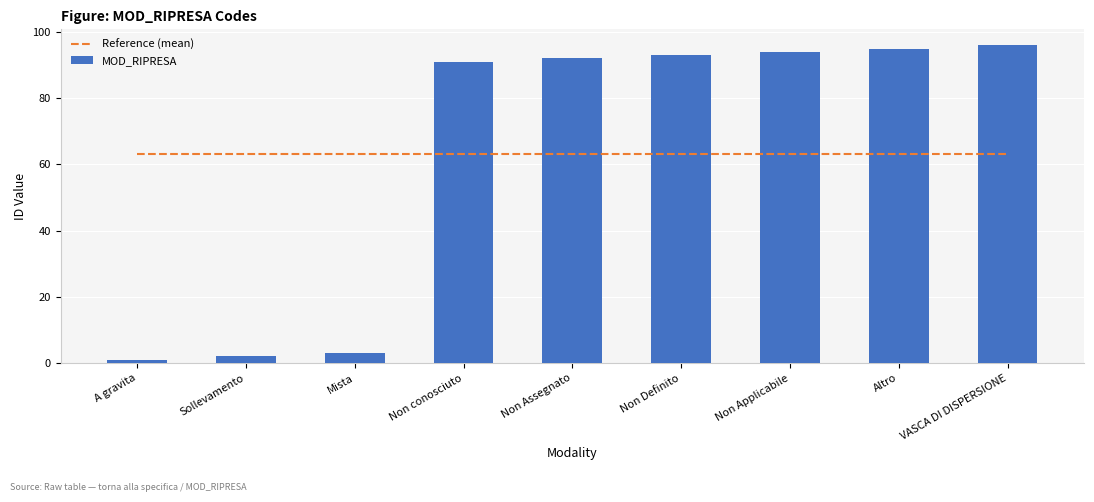

Read the MOD_RIPRESA value at Altro, to the nearest 10.

100